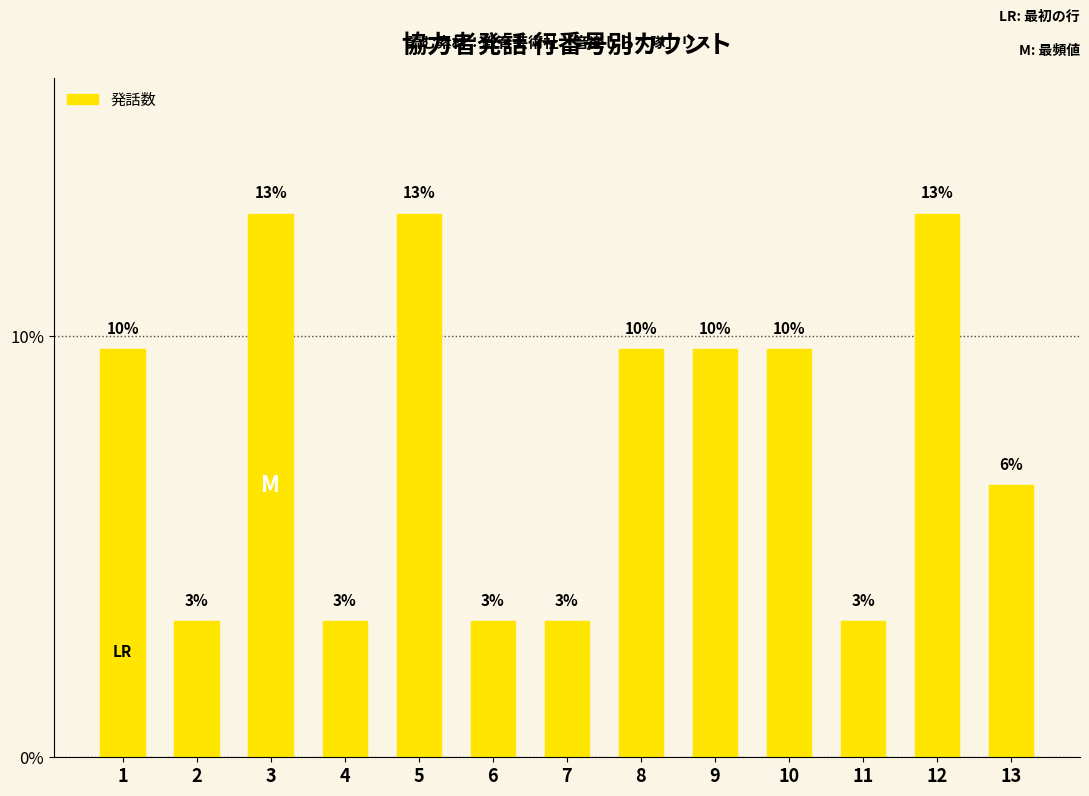

How many bars are there in total?

13